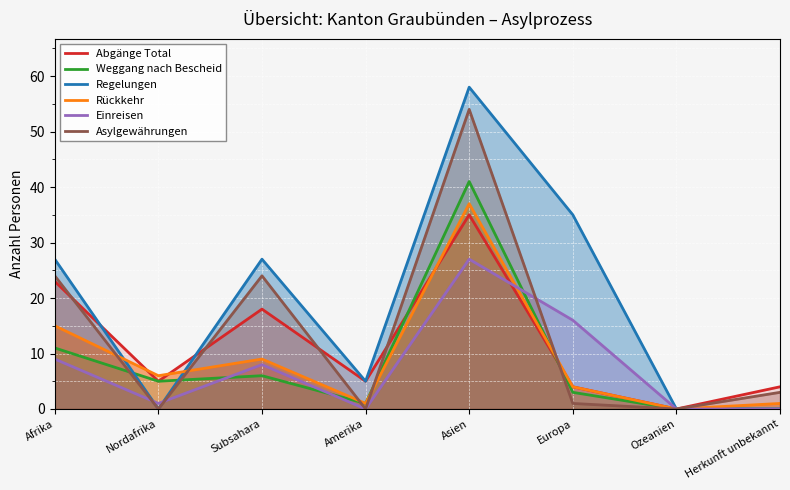

What are all the series names shown in the legend?

Abgänge Total, Weggang nach Bescheid, Regelungen, Rückkehr, Einreisen, Asylgewährungen